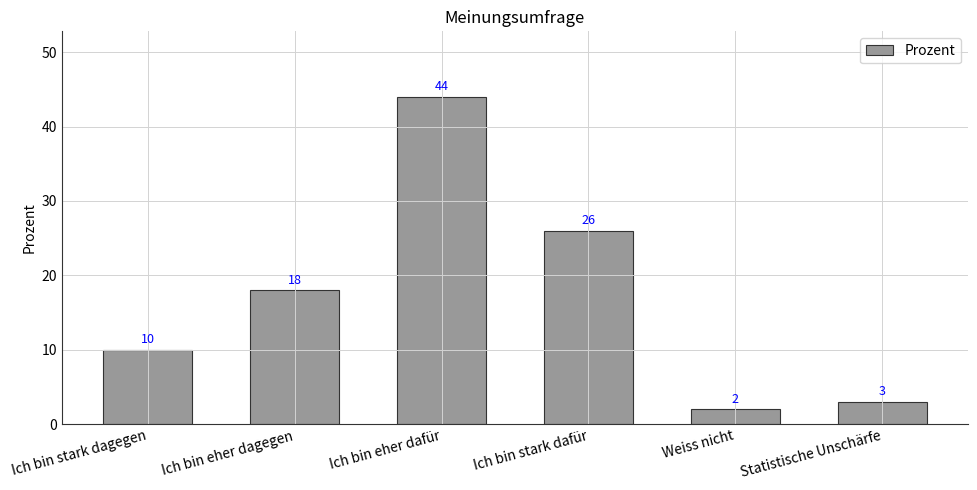

Reading left to right, what are all the values shown in this chart?

10	18	44	26	2	3